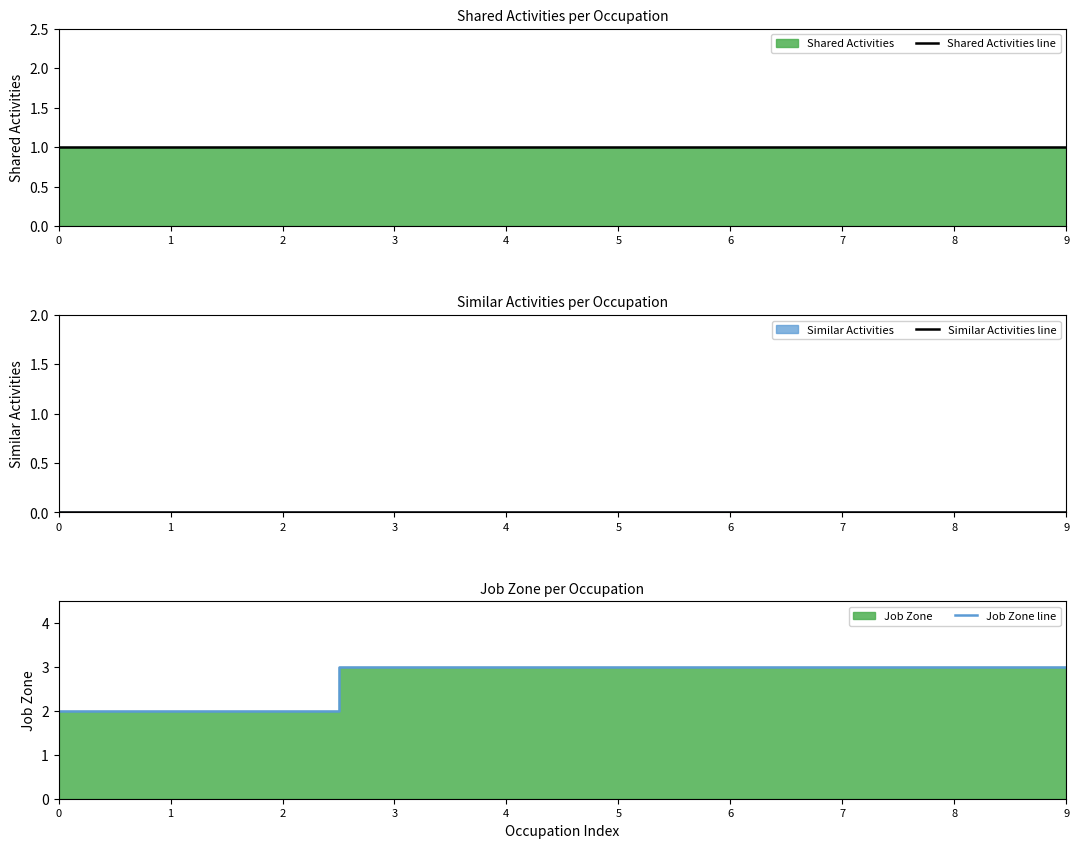

Which series has the largest total across all categories?

Job Zone line